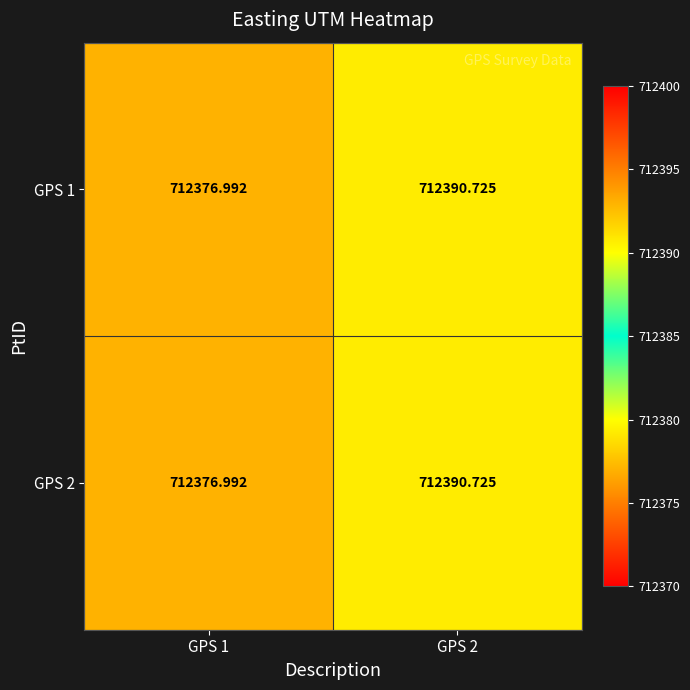

Which series has the largest total across all categories?

GPS 1